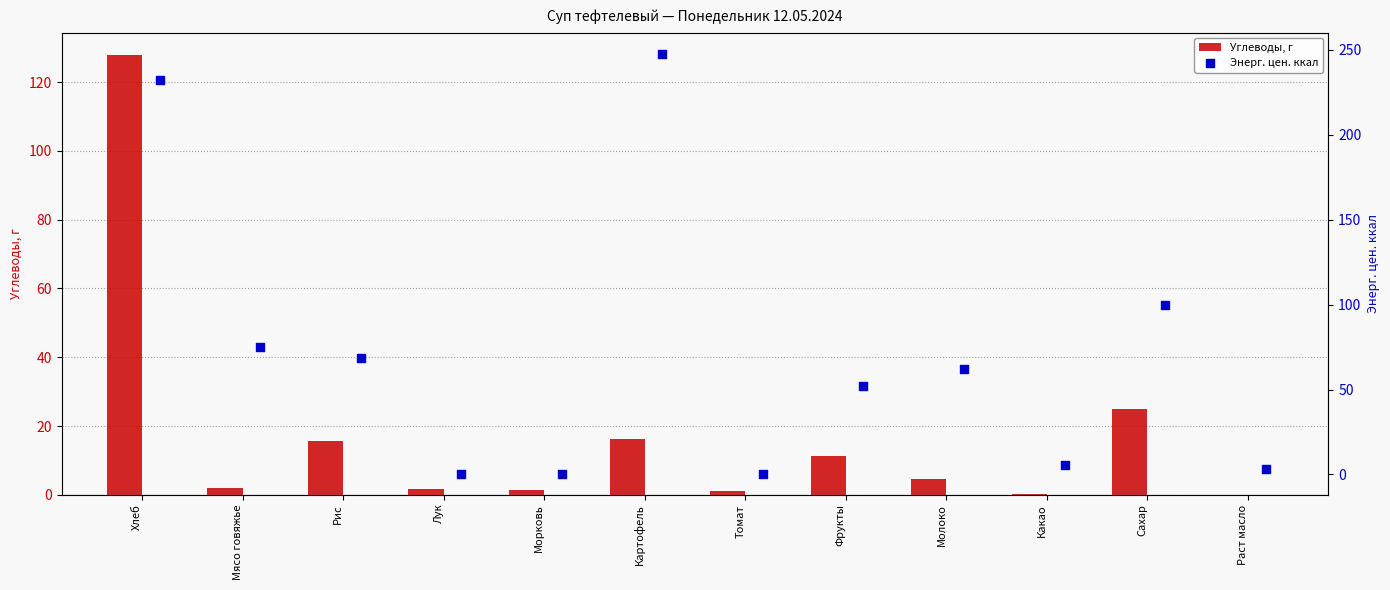

Which series has the widest spread of Y values?

Энерг. цен. ккал